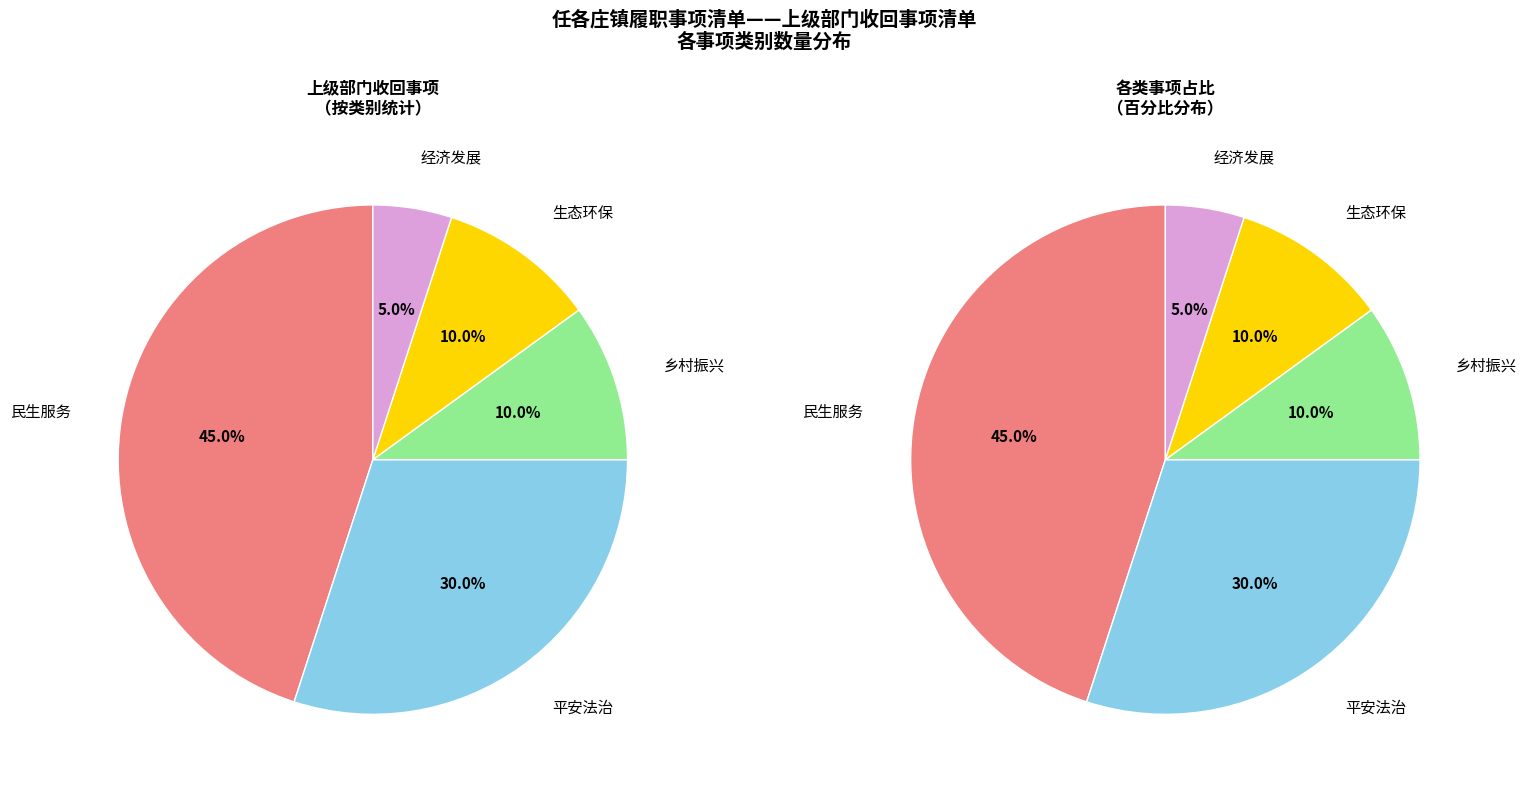

Does 经济发展 represent more than half of the total?

No